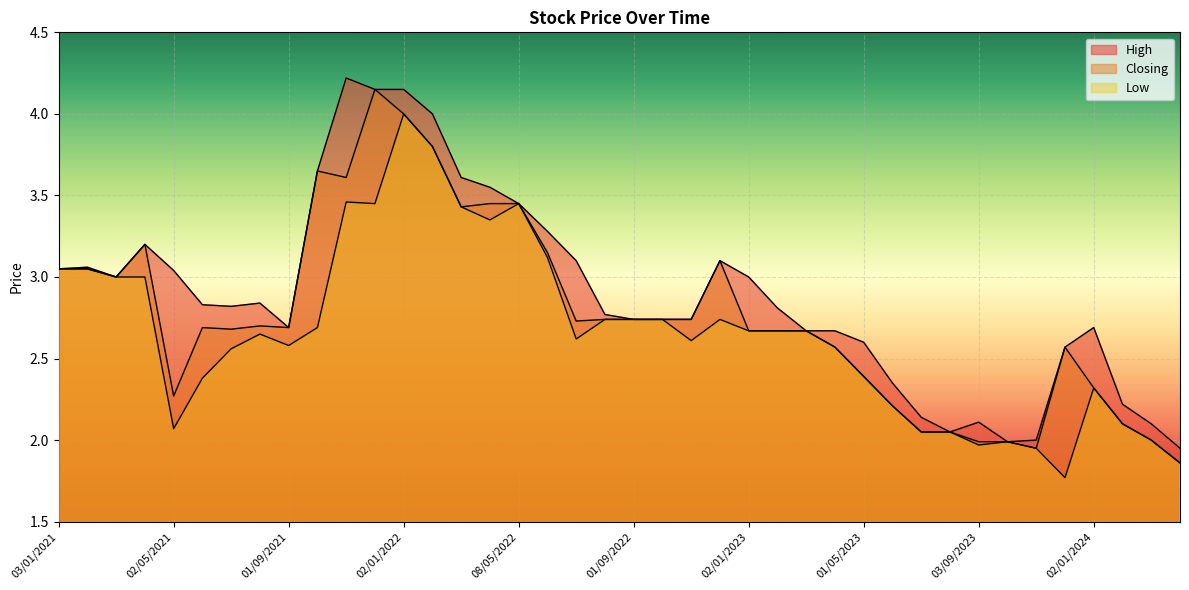

At which category is the sum across all series the highest?

02/01/2022